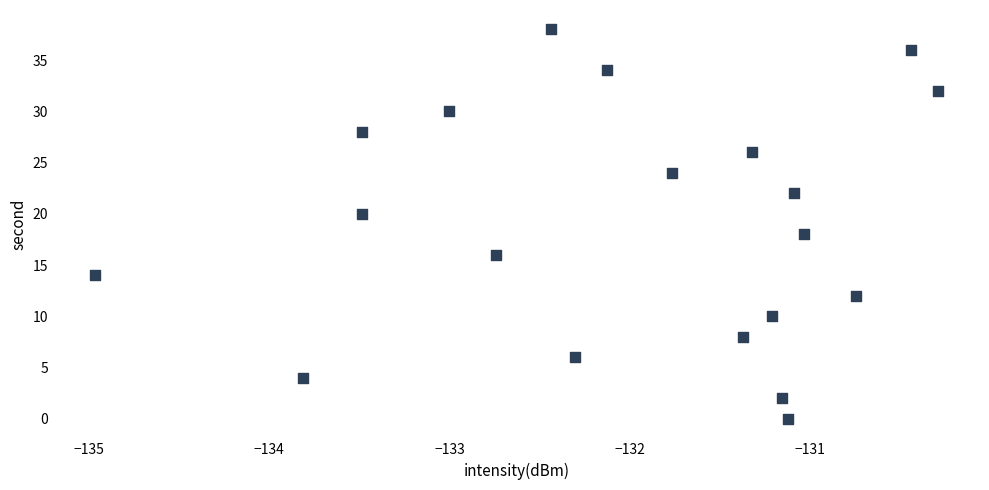

What is the range of Y values (max minus min)?

38